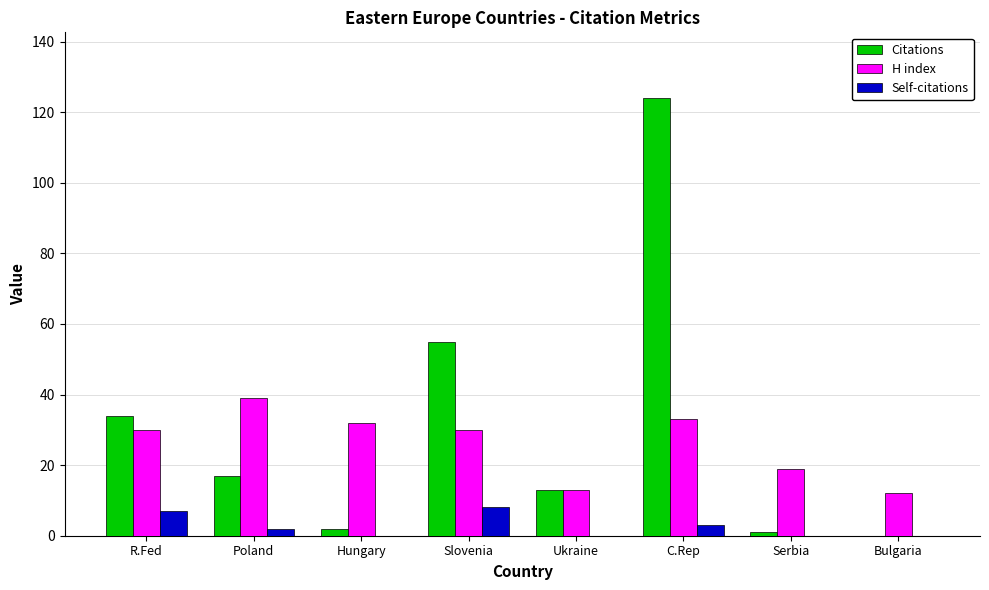

How many values in Citations are above zero?

7